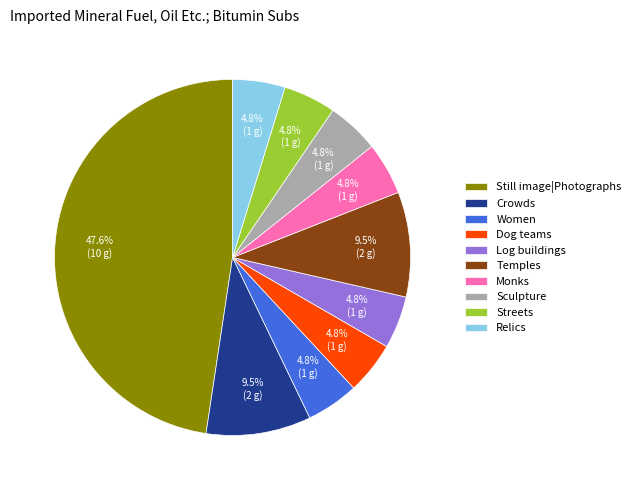

What portion of the pie excludes Temples?

90.5%